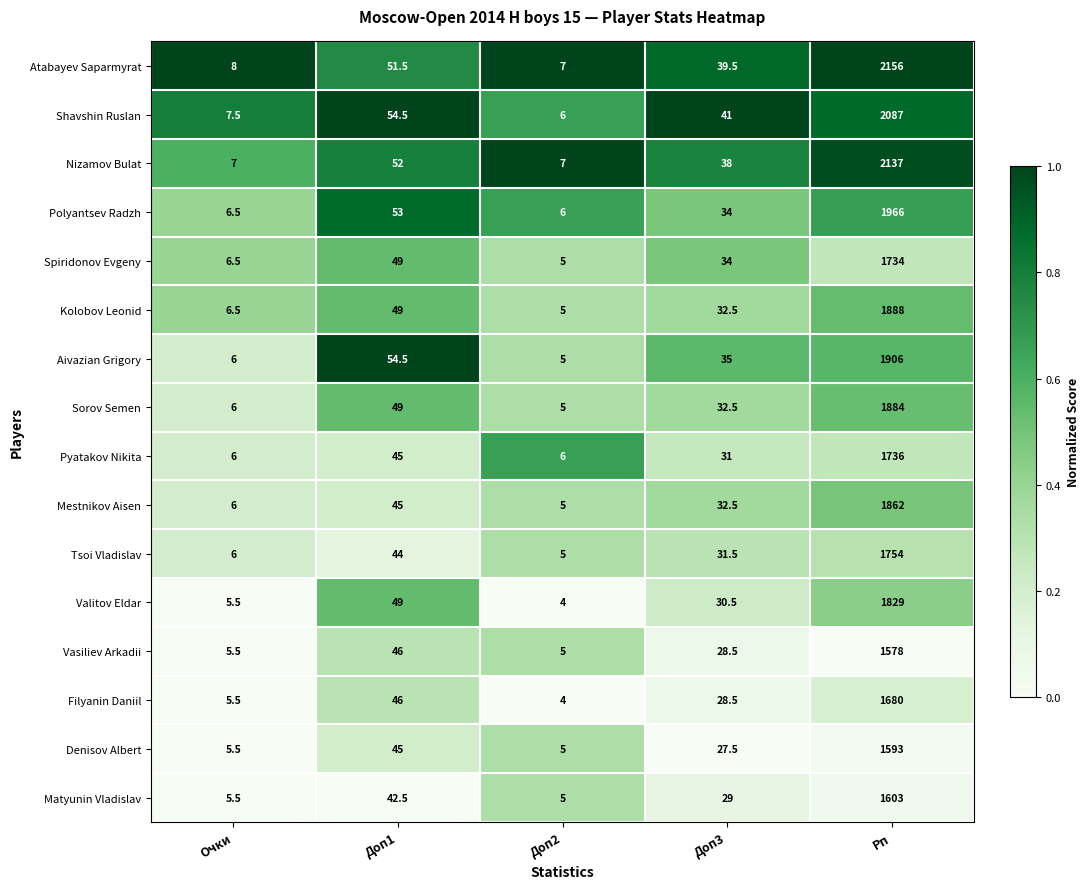

What is the sum of the Kolobov Leonid values at Очки and Доп3?

39.0